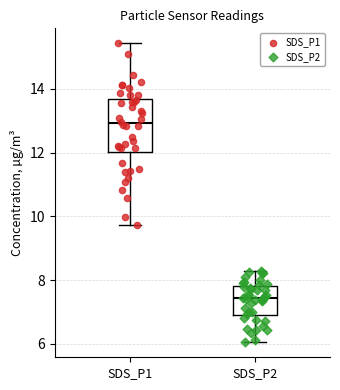

Reading left to right, transcribe this box plot: for each box, give where its median line is, the range the box spans, and where its two whiskers end, as read against the y-axis. The values are not printed on the chart, so give them approximately, as read against the axis.

SDS_P1: median 13.0, box 12.0 to 13.6, whiskers 9.8 to 15.4
SDS_P2: median 7.4, box 7.0 to 7.8, whiskers 6.0 to 8.4